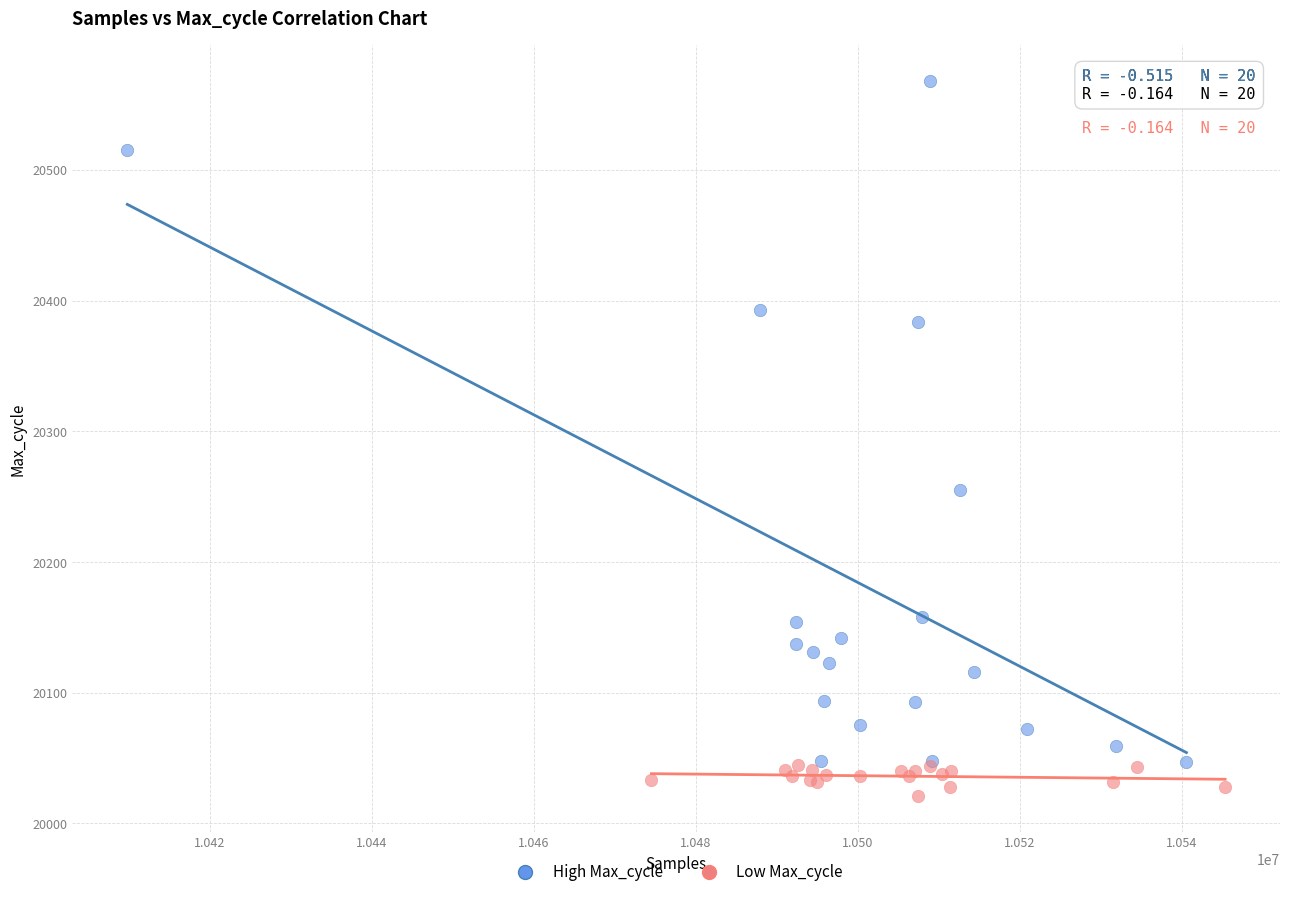

Which series reaches the maximum Y coordinate?

High Max_cycle